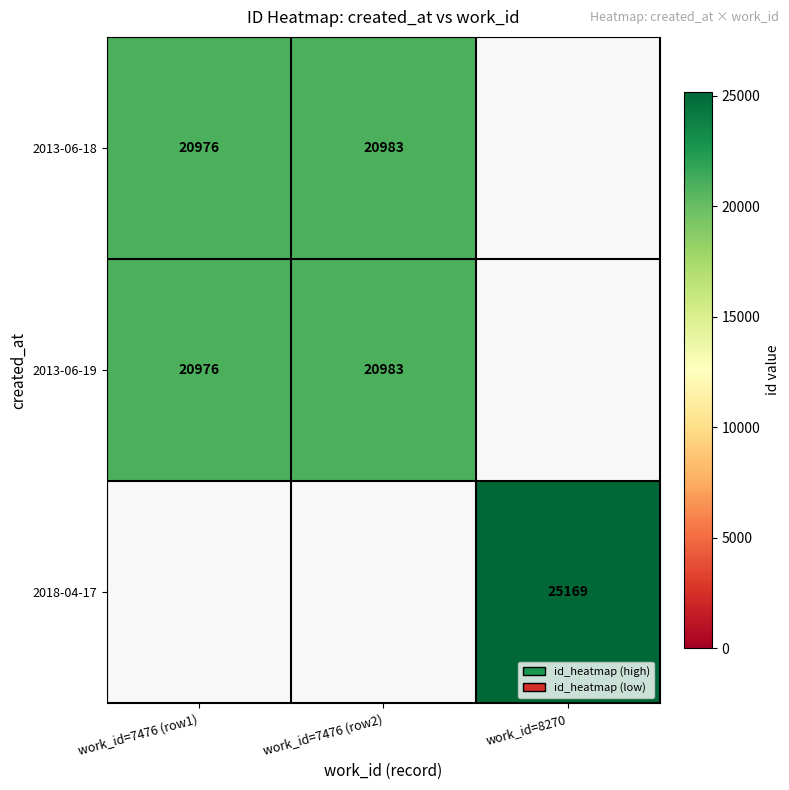

At how many categories does at least one series exceed 21176?

1